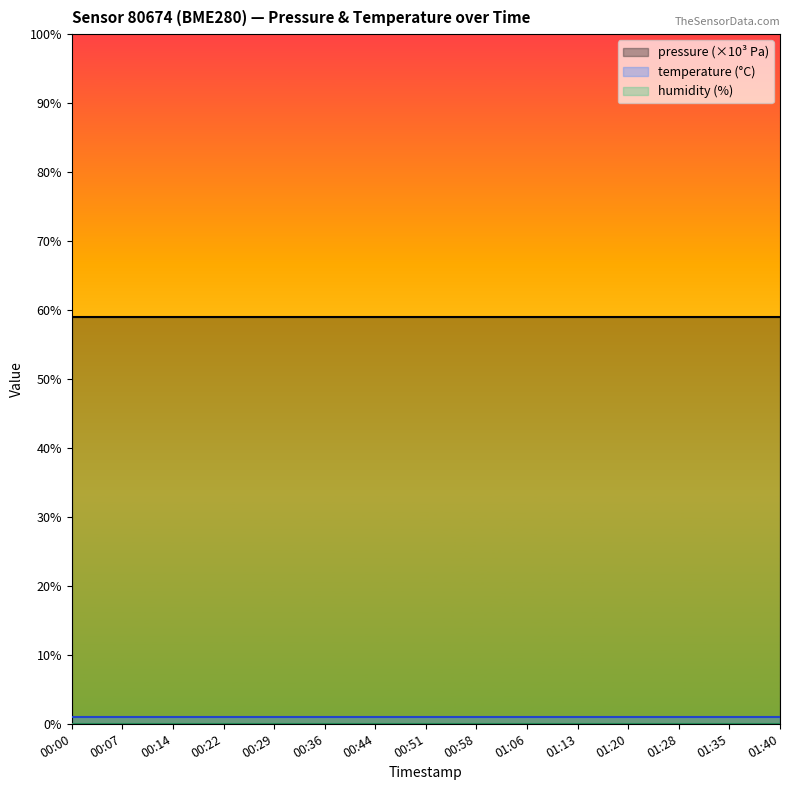

At 01:40, list the series in order from smallest to largest.

humidity (%), temperature (°C), pressure (×10³ Pa)